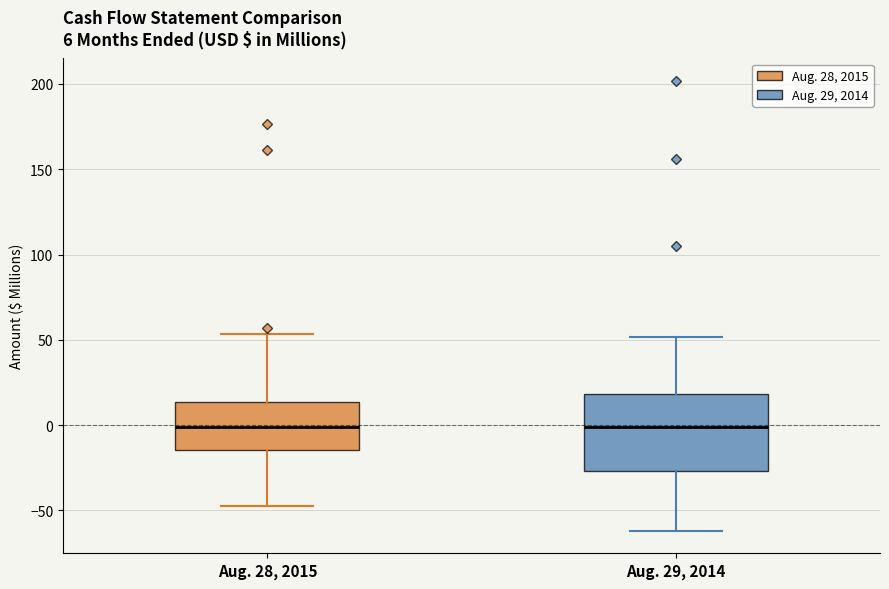

Which box is the tallest, from its lower edge to its upper edge?

Aug. 29, 2014